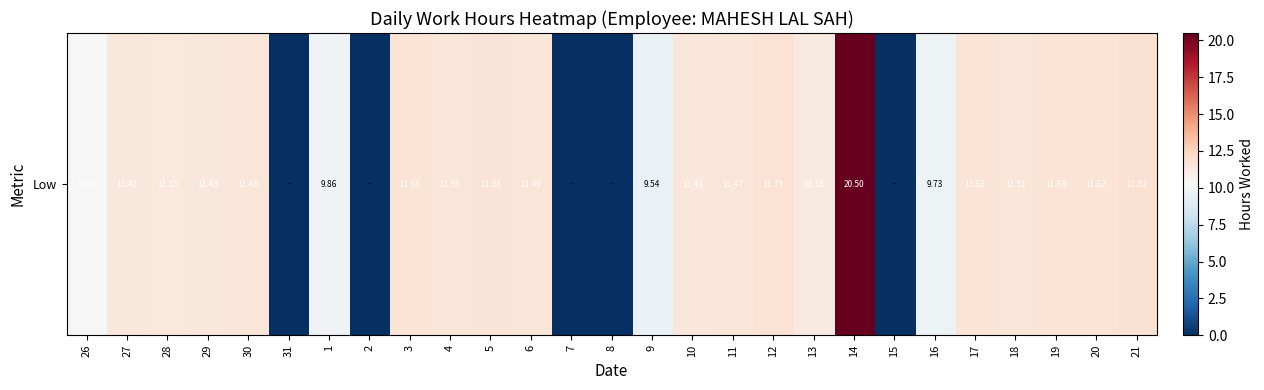

How many data points are above 11?

18